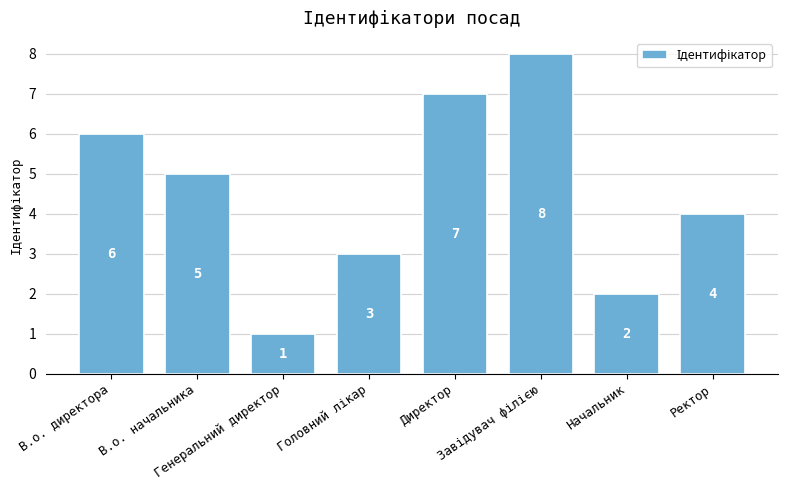

What is the greatest value displayed?

8